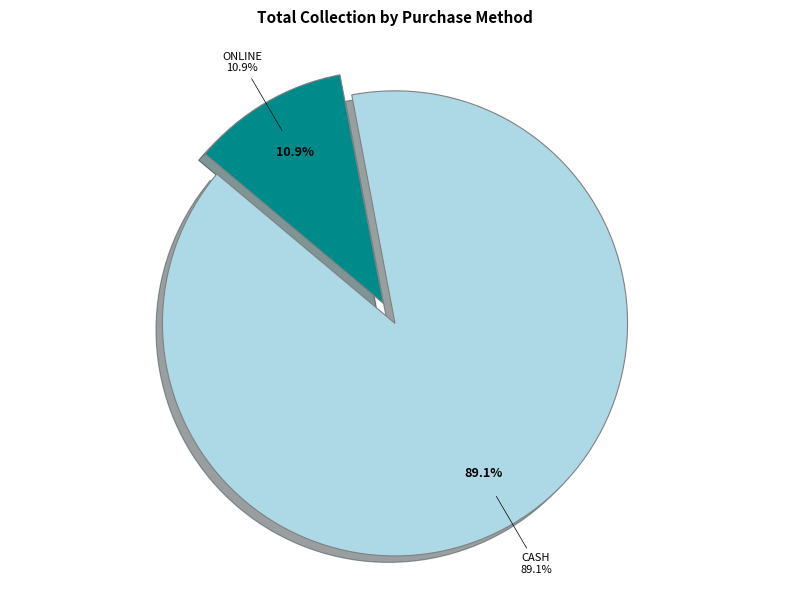

What percentage is the Online slice, to the nearest percent?

11%